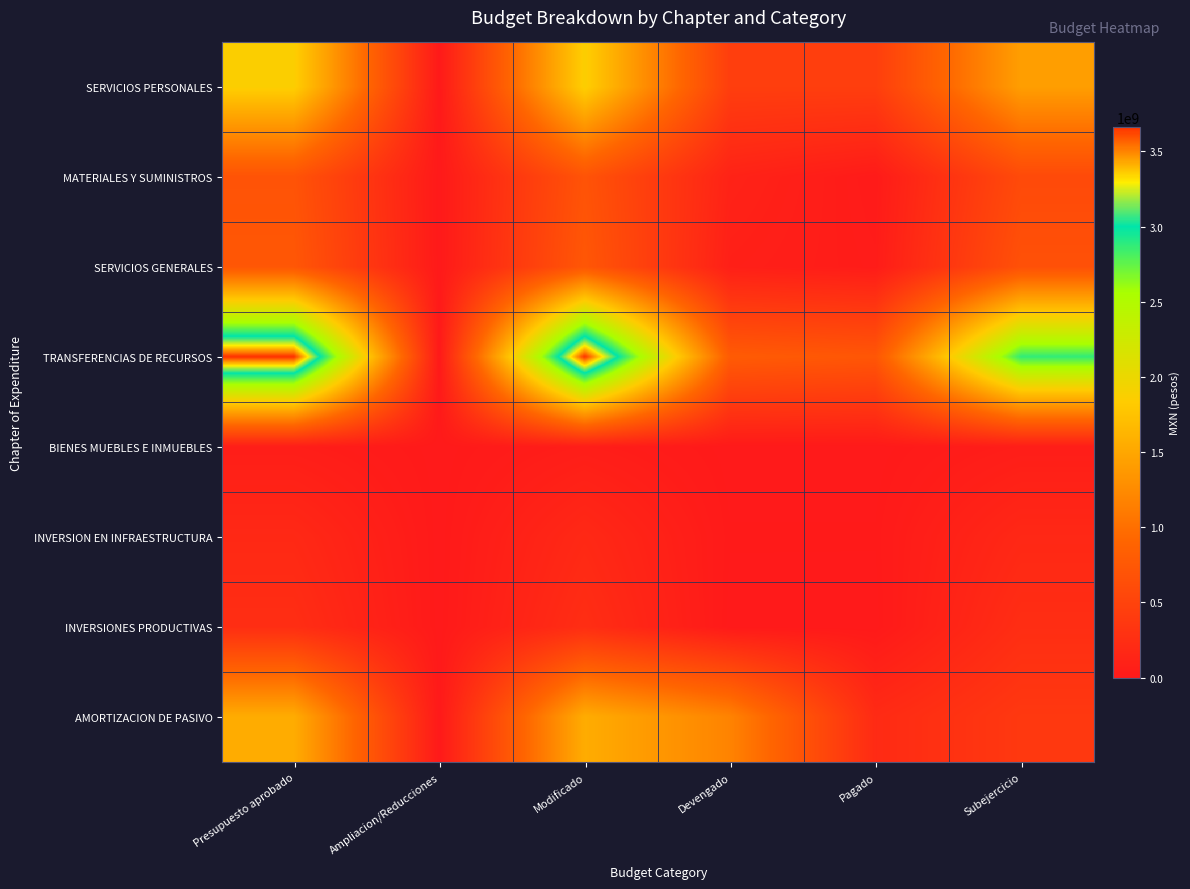

Reading left to right, transcribe all the data shown in this chart.

SERVICIOS PERSONALES: Presupuesto aprobado=1860355527.5	Ampliacion/Reducciones=0.0	Modificado=1860355527.5	Devengado=438827308.3	Pagado=438933691.4	Subejercicio=1421528219.4
MATERIALES Y SUMINISTROS: Presupuesto aprobado=695205200.0	Ampliacion/Reducciones=0.0	Modificado=695205200.0	Devengado=111619972.0	Pagado=16937273.1	Subejercicio=583585228.0
SERVICIOS GENERALES: Presupuesto aprobado=737391506.0	Ampliacion/Reducciones=0.0	Modificado=737391506.0	Devengado=74201426.0	Pagado=32300575.8	Subejercicio=663190080.0
TRANSFERENCIAS DE RECURSOS: Presupuesto aprobado=3662163170.1	Ampliacion/Reducciones=0.0	Modificado=3662163170.1	Devengado=789462974.9	Pagado=730576949.4	Subejercicio=2872700195.1
BIENES MUEBLES E INMUEBLES: Presupuesto aprobado=52073909.0	Ampliacion/Reducciones=0.0	Modificado=52073909.0	Devengado=538117.1	Pagado=141543.2	Subejercicio=51535792.6
INVERSION EN INFRAESTRUCTURA: Presupuesto aprobado=182177690.1	Ampliacion/Reducciones=0.0	Modificado=182177690.1	Devengado=8455213.9	Pagado=8455213.9	Subejercicio=173722476.2
INVERSIONES PRODUCTIVAS: Presupuesto aprobado=240957950.9	Ampliacion/Reducciones=0.0	Modificado=240957950.9	Devengado=1397168.0	Pagado=246328.0	Subejercicio=239560782.9
AMORTIZACION DE PASIVO: Presupuesto aprobado=1550000000.0	Ampliacion/Reducciones=0.0	Modificado=1550000000.0	Devengado=1181980514.5	Pagado=205340424.7	Subejercicio=368019485.5